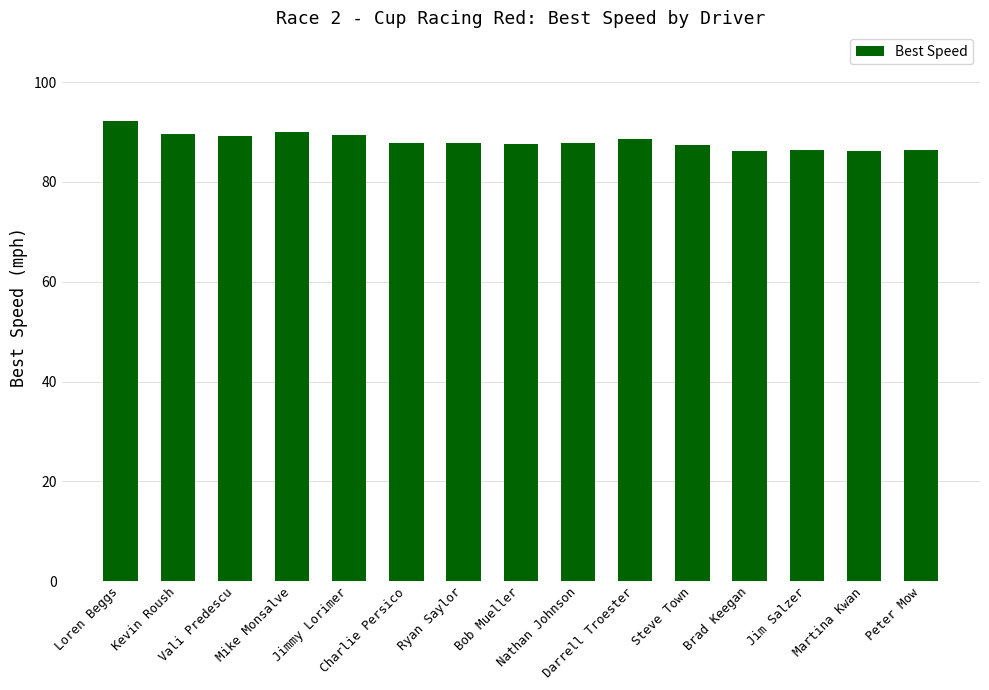

How many bars are there in total?

15